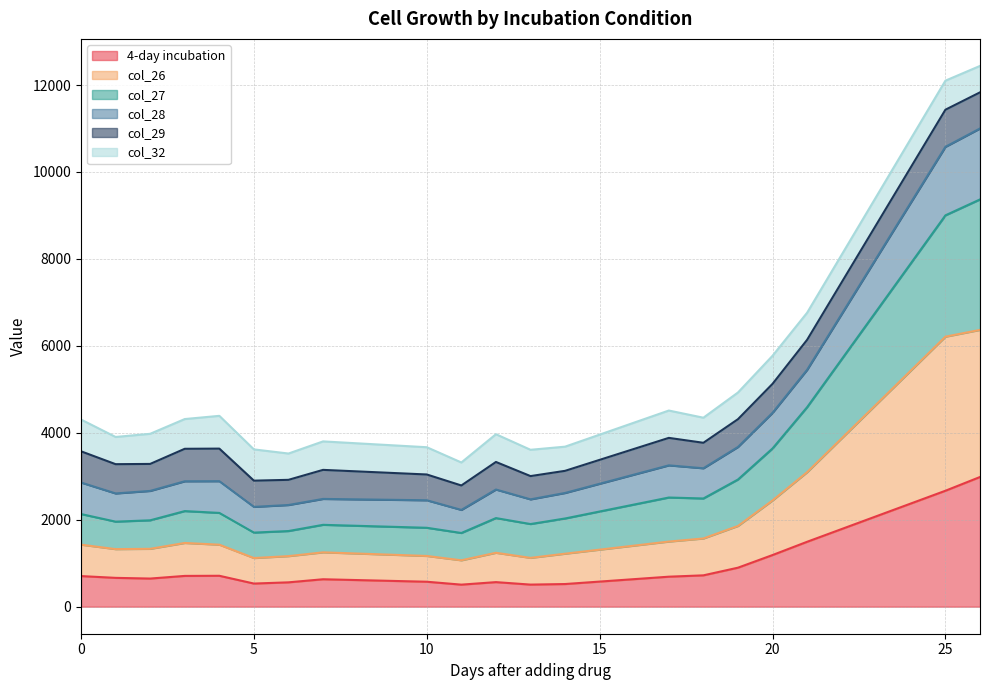

What is the value of the col_26 point at the 13th from the left?

1219